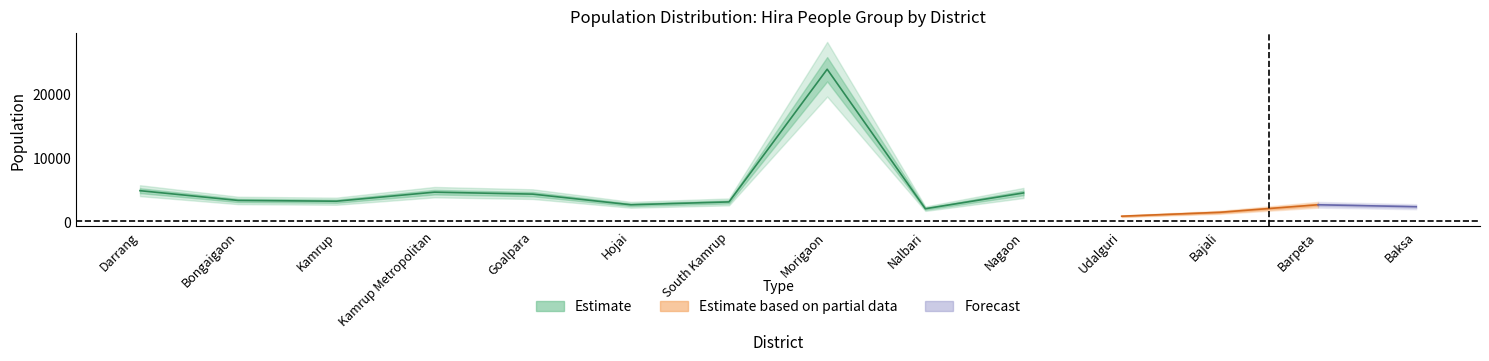

What is the label of the 1st point from the left?

Darrang